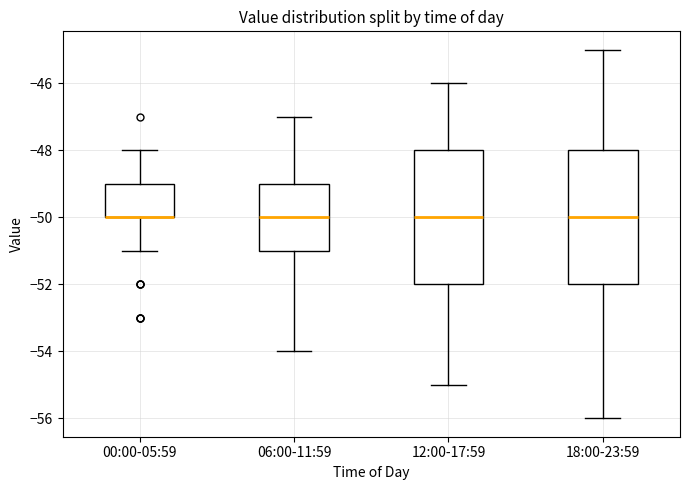

Reading left to right, read every box against the y-axis: the position of its median line, the range the box covers, and the ends of its whiskers. The values are not printed on the chart, so give them approximately, as read against the axis.

00:00-05:59: median -50 (drawn on the box's lower edge), box -50 to -49, whiskers -51 to -48
06:00-11:59: median -50, box -51 to -49, whiskers -54 to -47
12:00-17:59: median -50, box -52 to -48, whiskers -55 to -46
18:00-23:59: median -50, box -52 to -48, whiskers -56 to -45